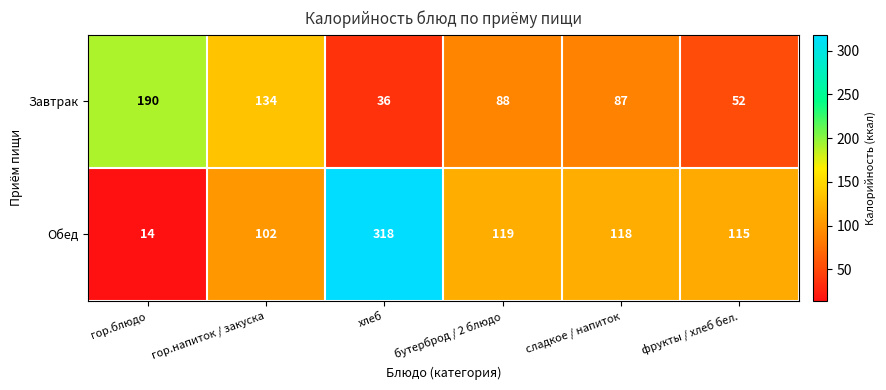

What is the minimum value for Завтрак?

36